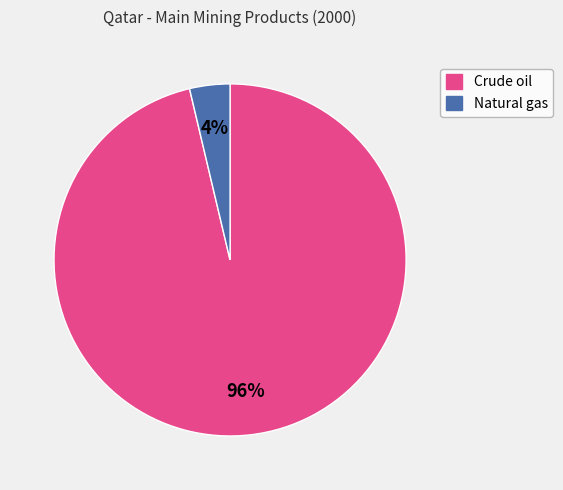

True or false: Natural gas accounts for 4% of the total.

True